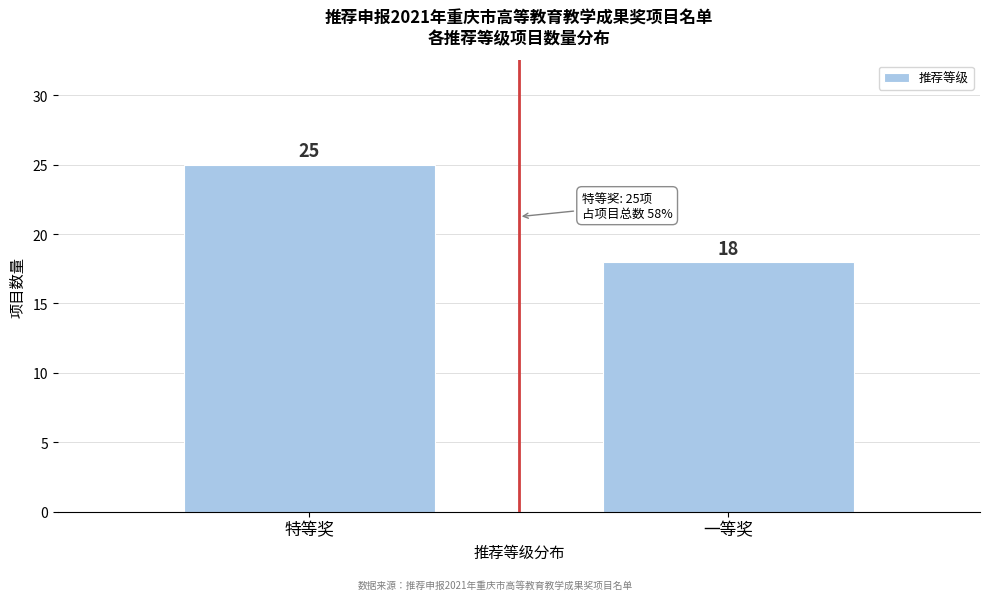

Reading right to left, what are all the values shown in this chart?

一等奖=18	特等奖=25